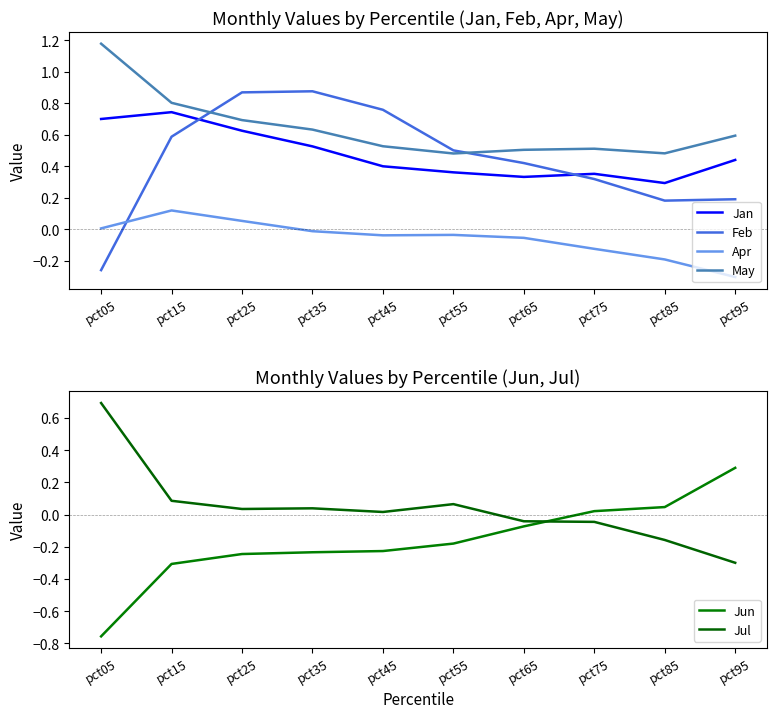

True or false: Jul has a value of -0.0 at pct65.

False